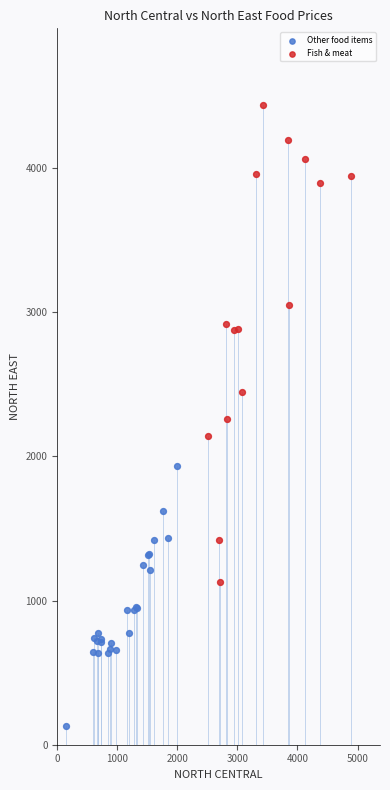

Which series reaches the maximum Y coordinate?

Fish & meat